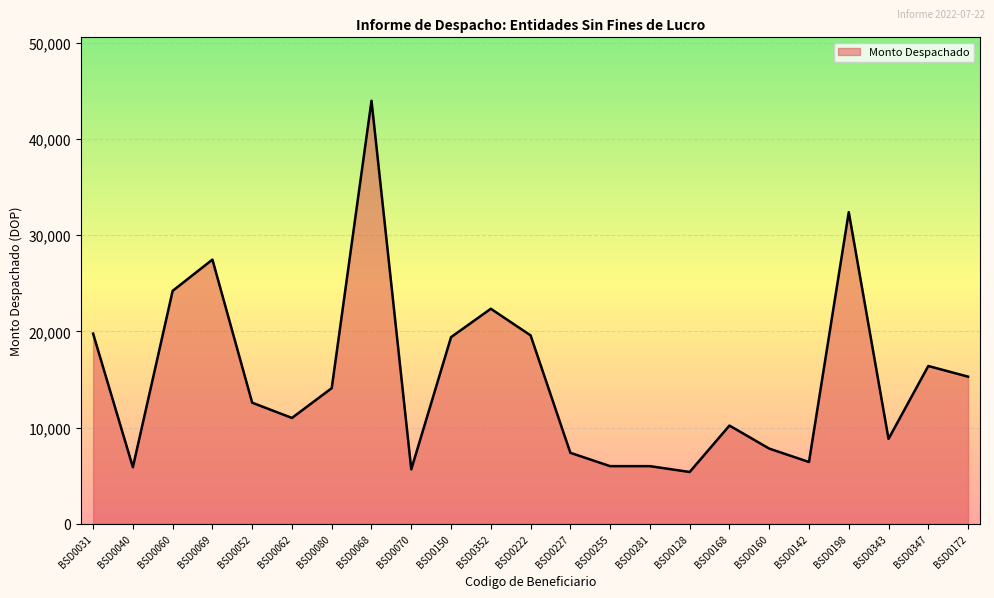

Does the chart display data point markers on the line(s)?

No